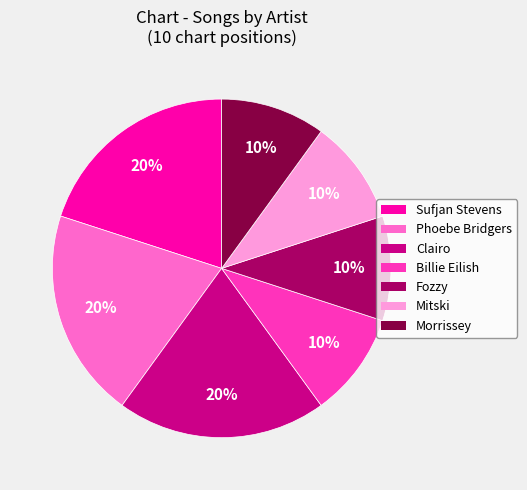

How many segments does this pie chart have?

7